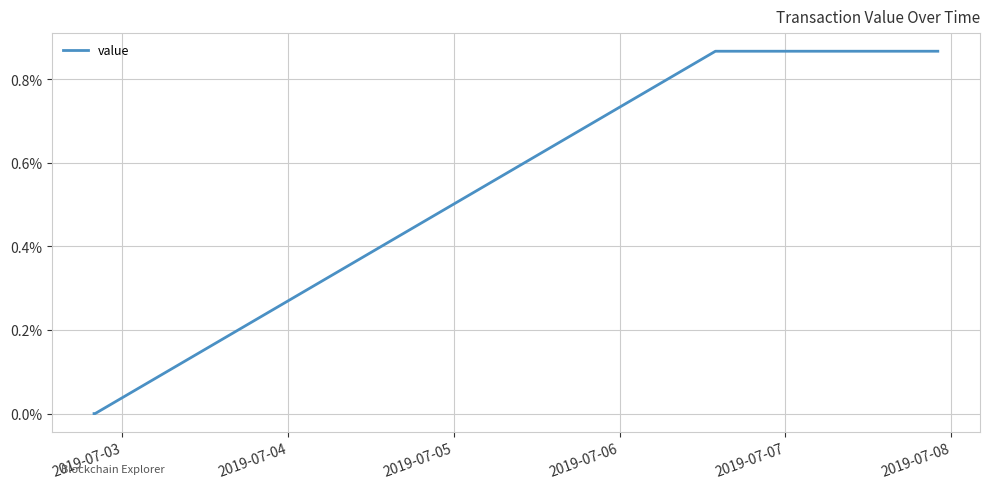

What is the sum of all values?

3.5